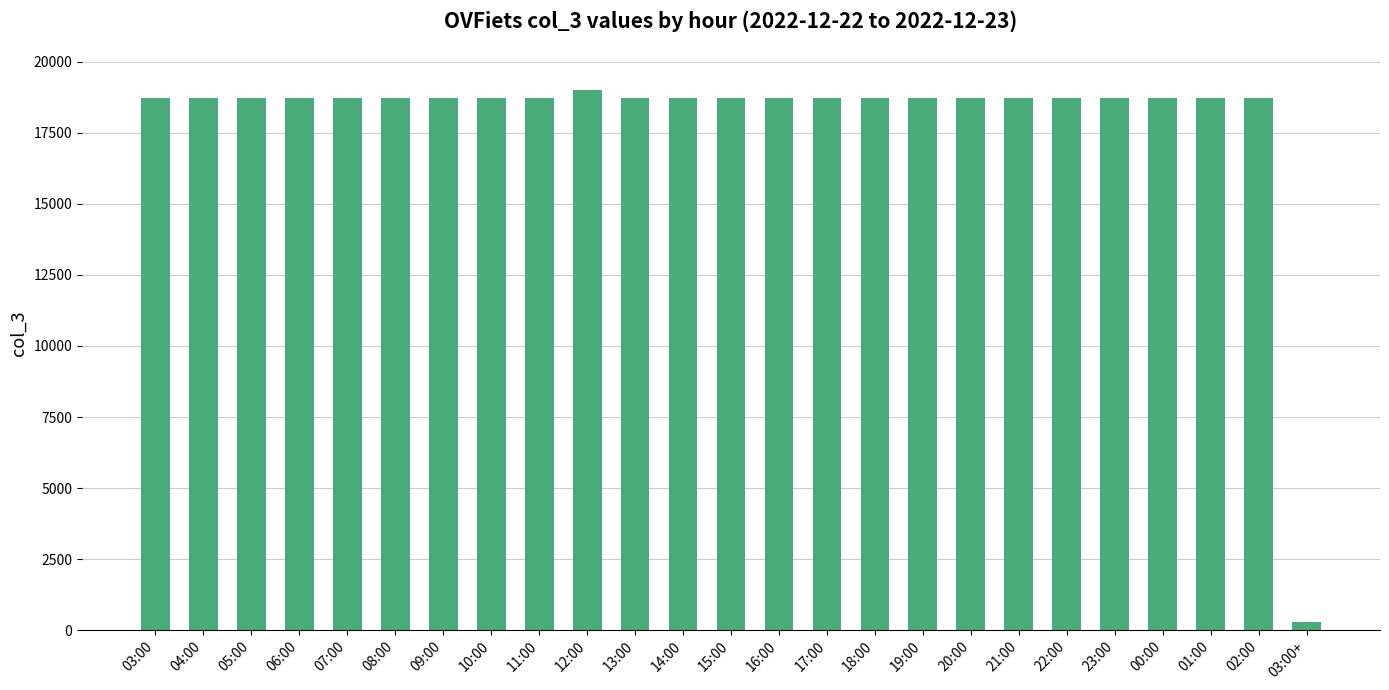

What is the smallest value displayed?

288